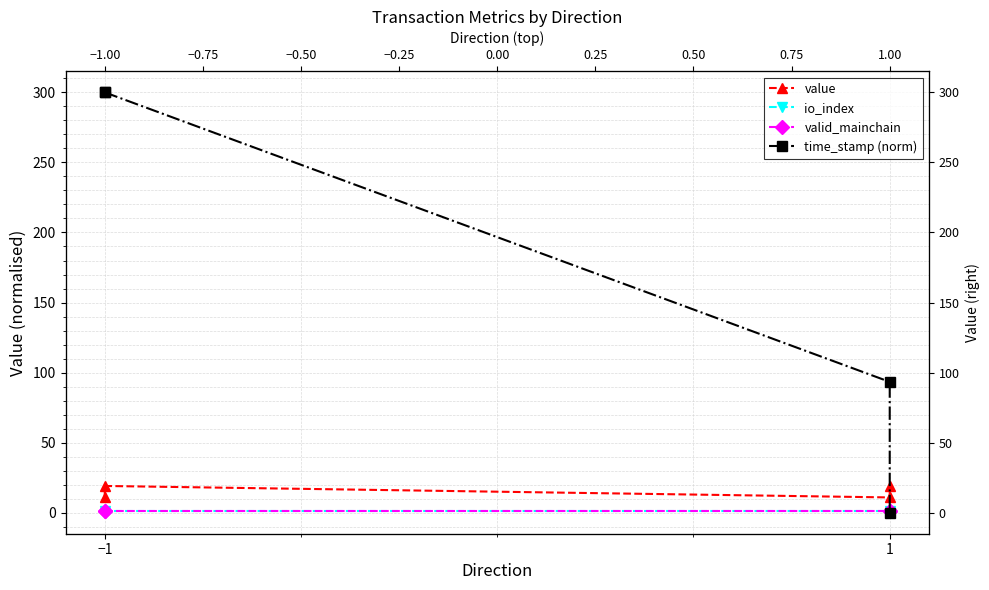

True or false: value and valid_mainchain intersect in this chart.

False